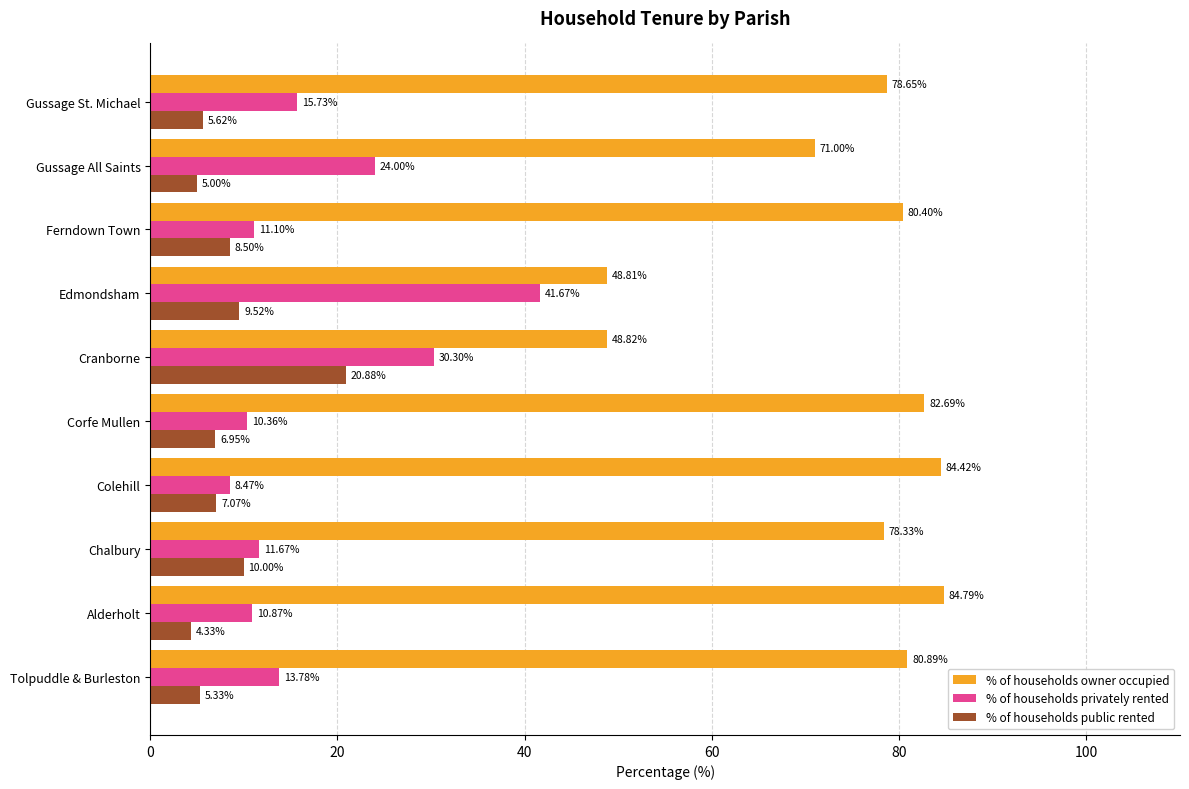

Which category has the highest value in the % of households public rented series?

Cranborne